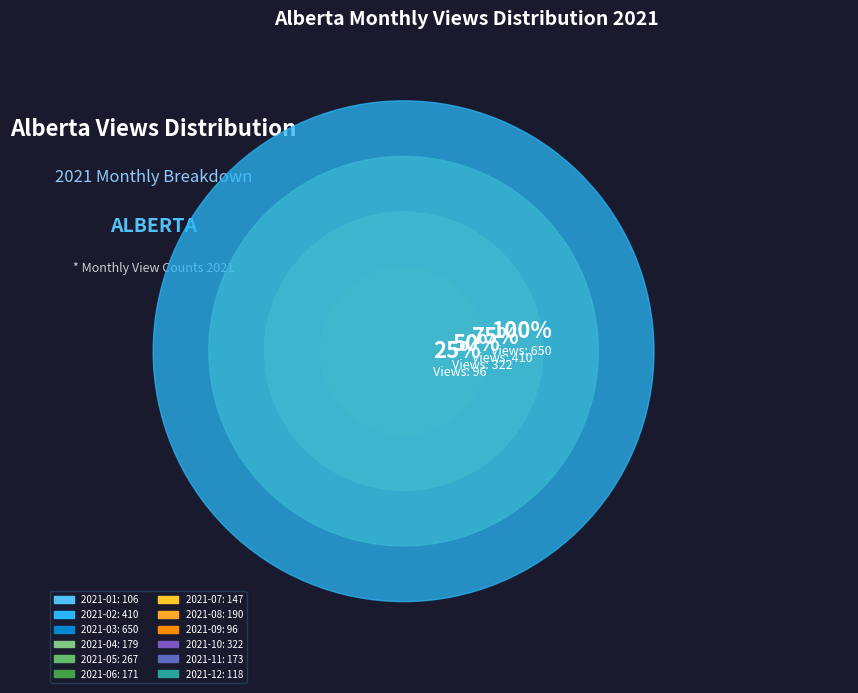

Is there any slice that represents more than half of the pie?

No